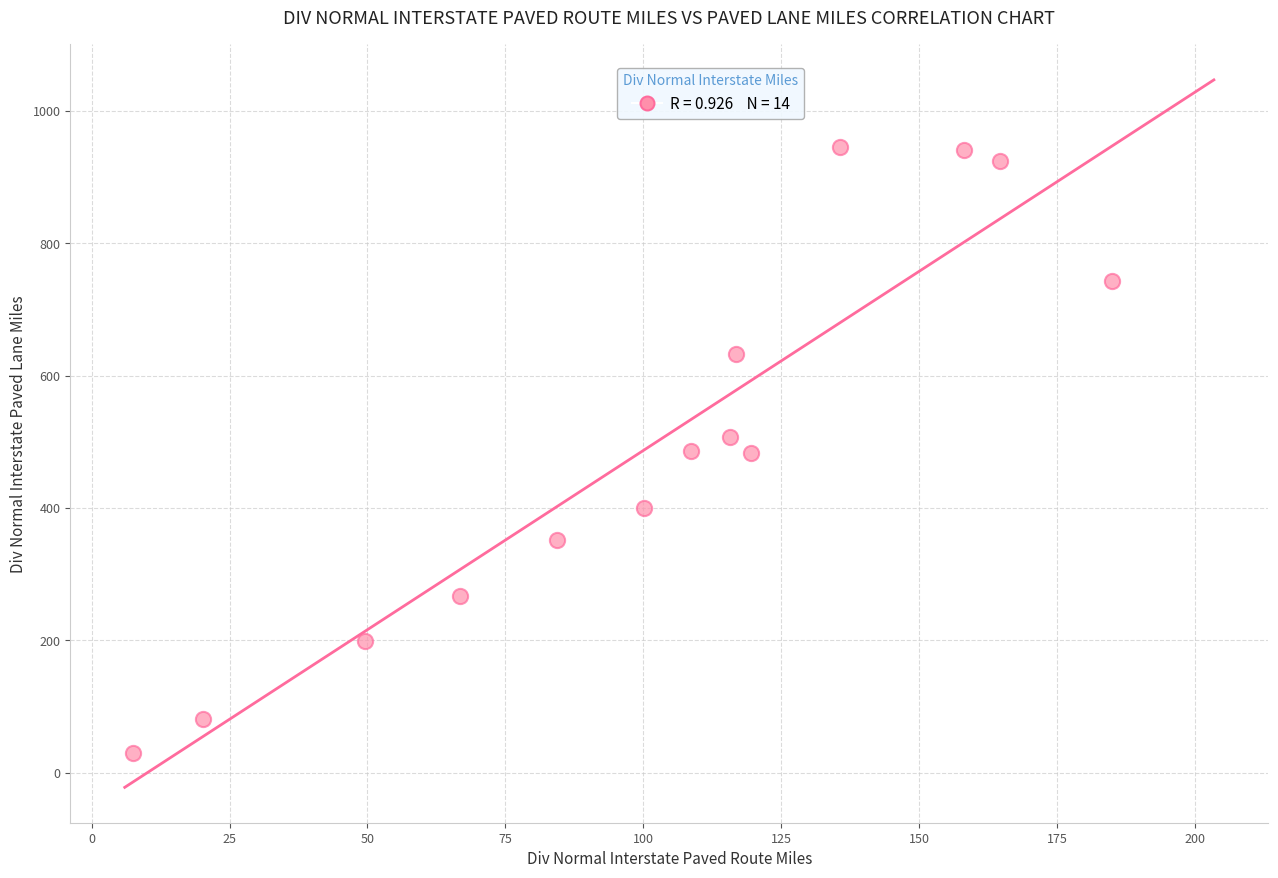

What is the range of Y values (max minus min)?

915.7